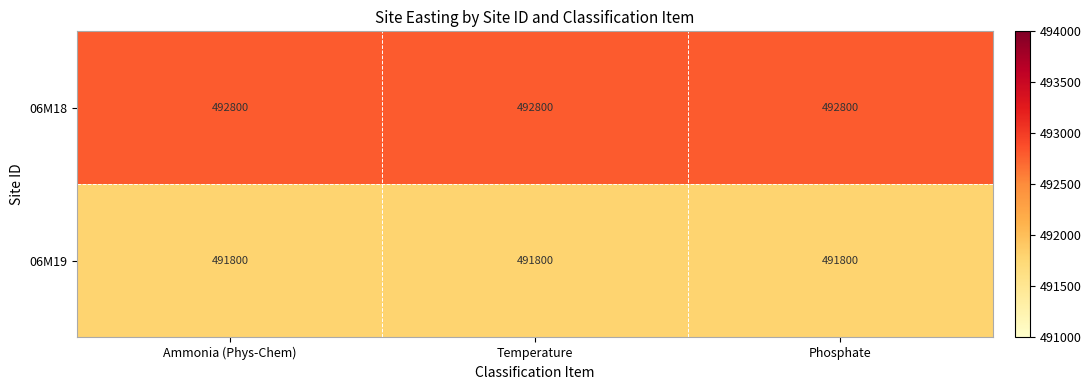

What is the greatest value displayed?

492800